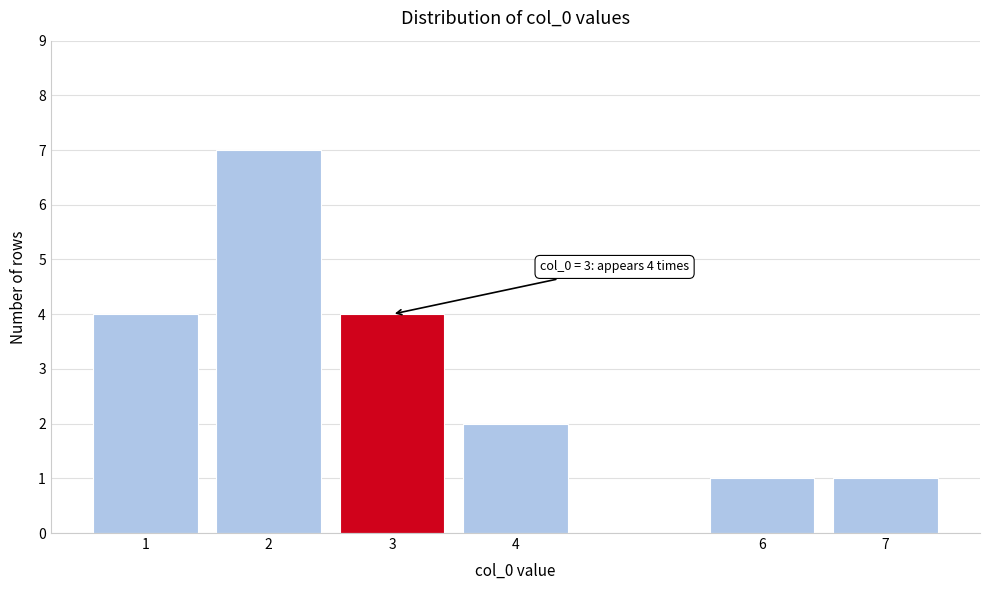

Reading left to right, what are all the values shown in this chart?

4	7	4	2	1	1